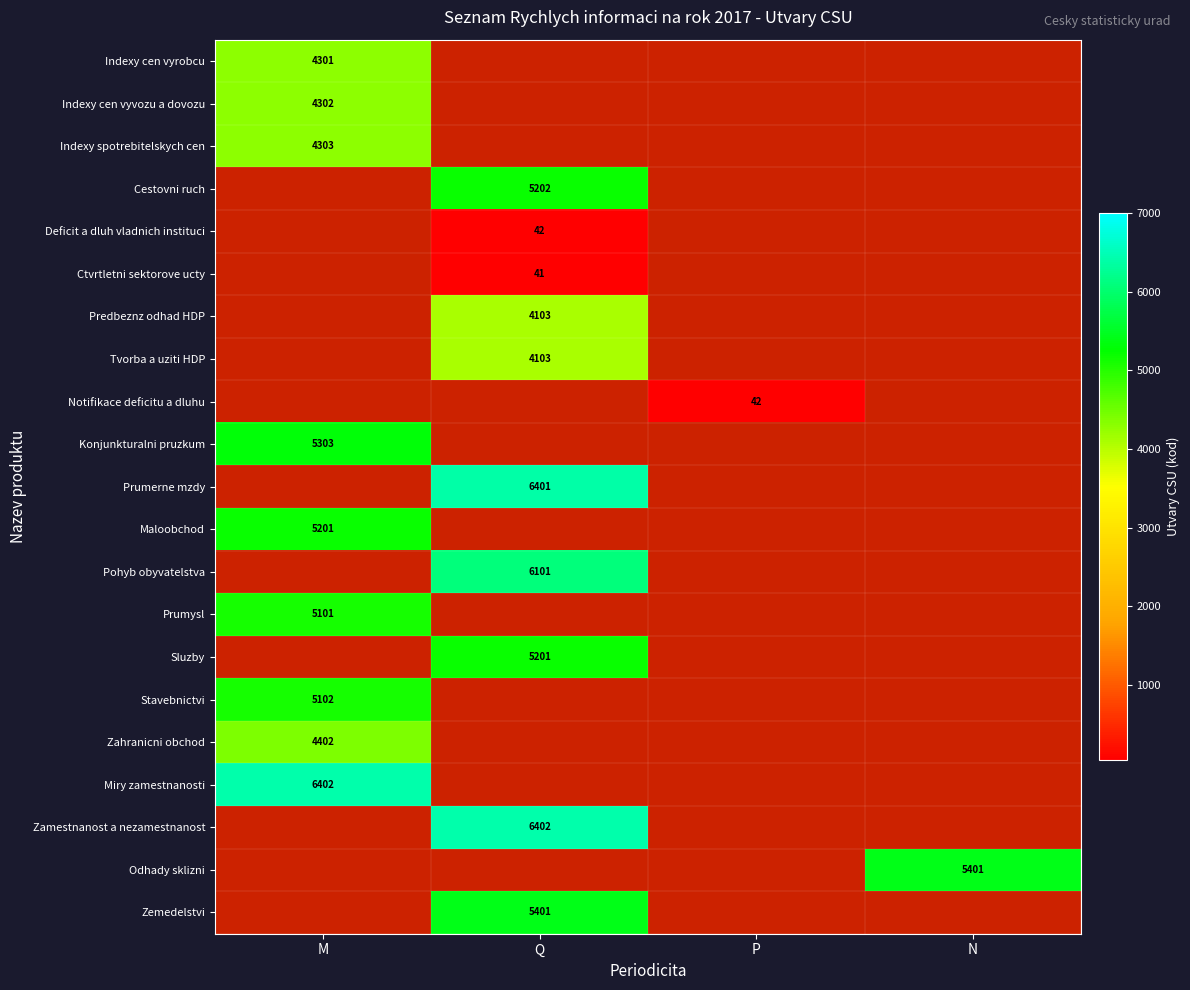

How many series are shown in this chart?

21